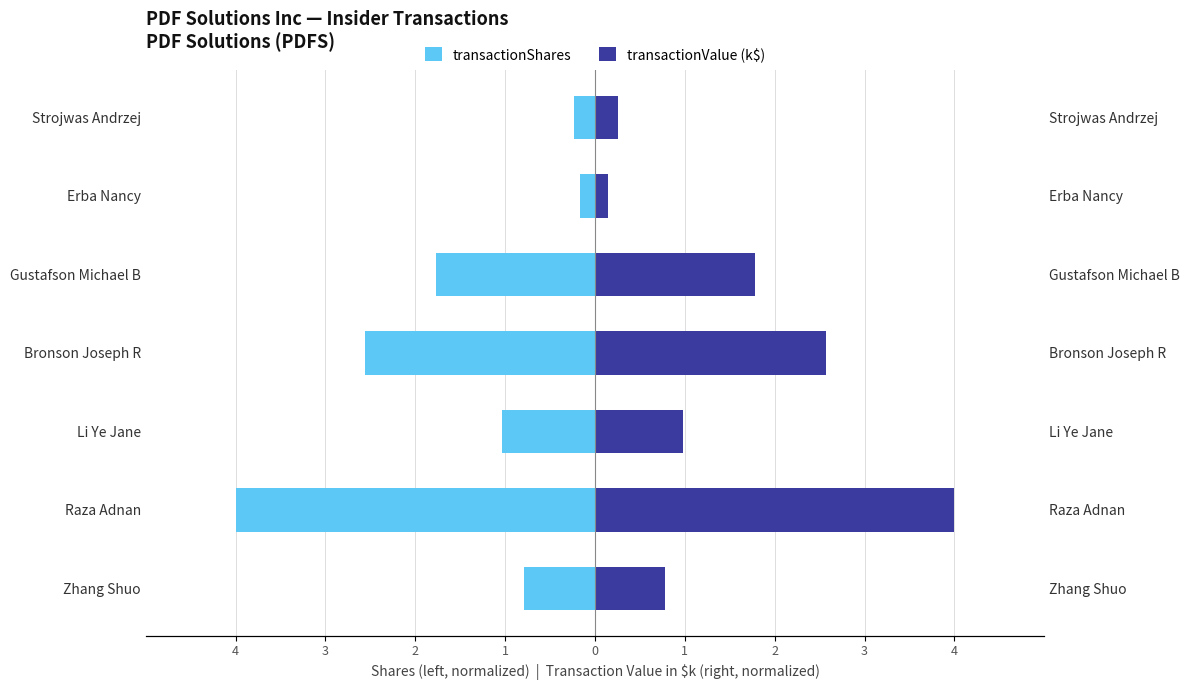

How many values in the transactionShares series are below -1?

4